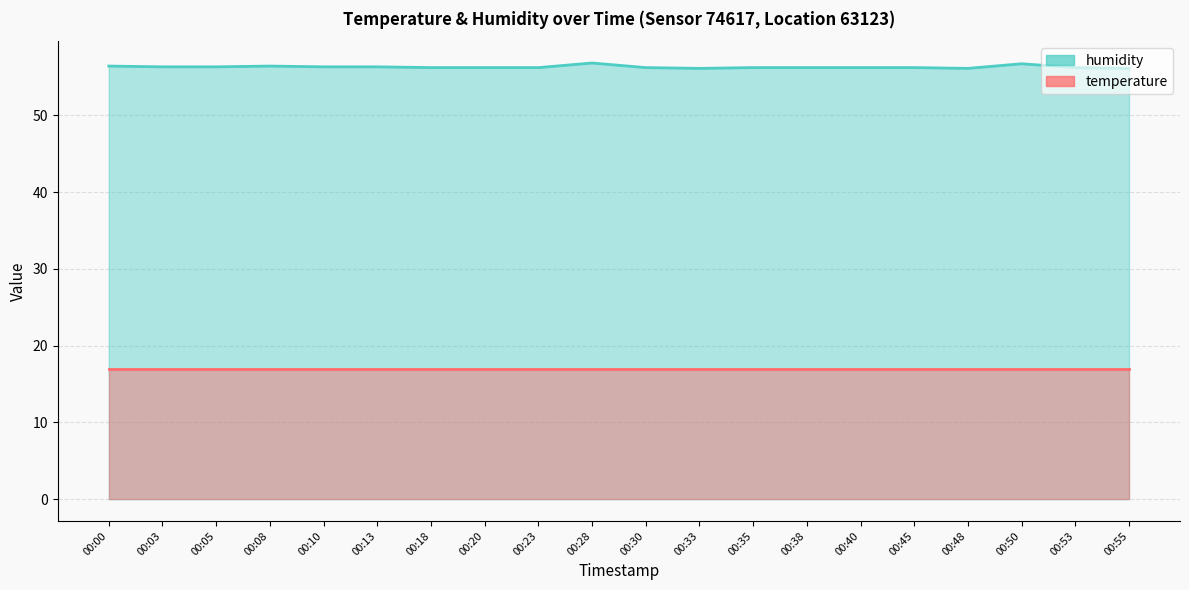

How many interior local peaks (higher than both neighbors) does the data have?

3